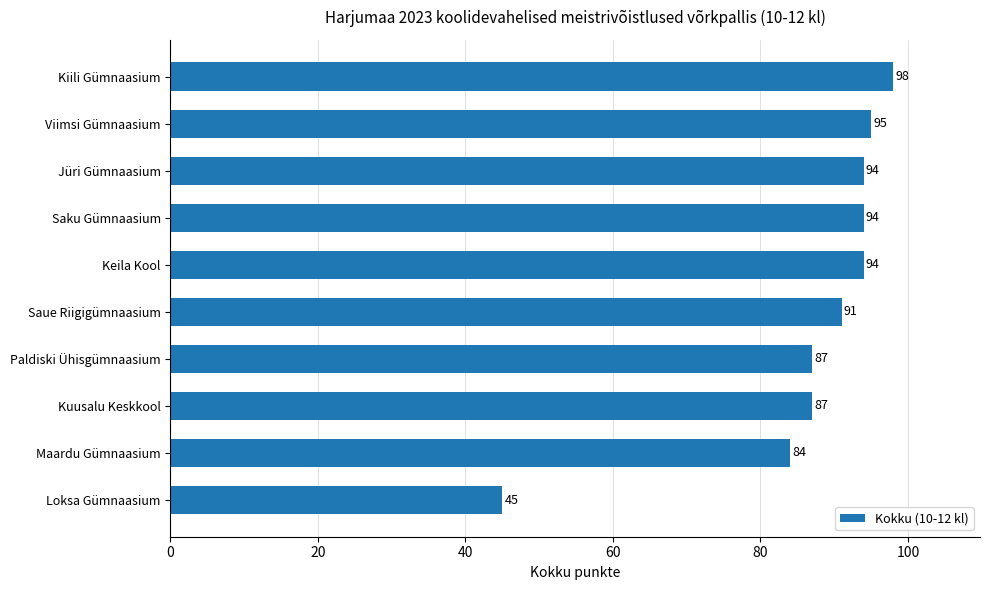

What value does the data have at Kiili Gümnaasium?

98